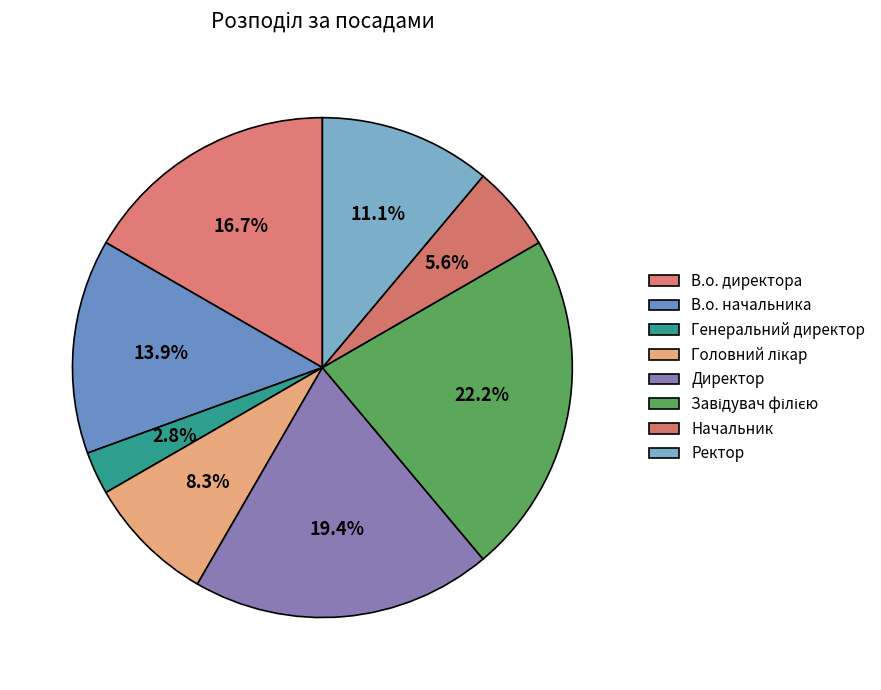

Is it true that Ректор is 11% of the pie?

True